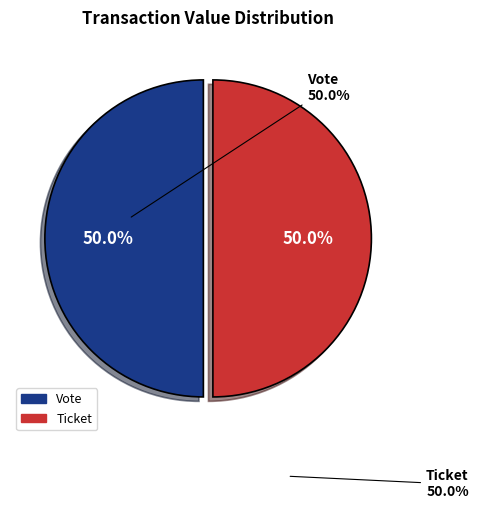

To the nearest percent, what is the difference between the Ticket and Vote slice percentages?

0%